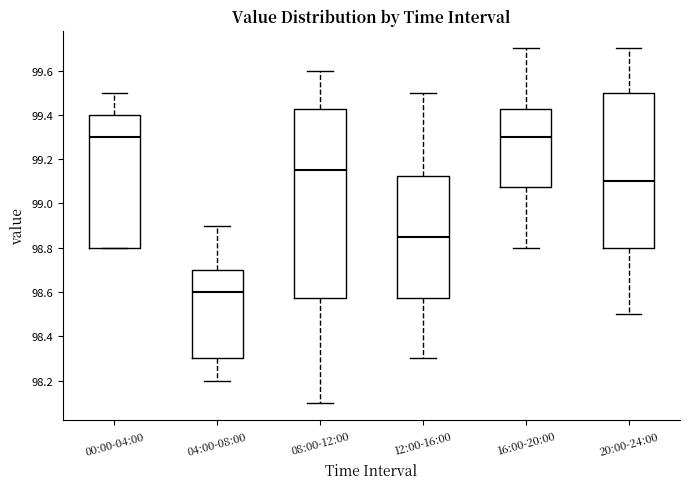

Reading left to right, read every box against the y-axis: the position of its median line, the range the box covers, and the ends of its whiskers. The values are not printed on the chart, so give them approximately, as read against the axis.

00:00-04:00: median 99.30, box 98.80 to 99.40, whiskers 98.80 to 99.50
04:00-08:00: median 98.60, box 98.30 to 98.70, whiskers 98.20 to 98.90
08:00-12:00: median 99.16, box 98.58 to 99.42, whiskers 98.10 to 99.60
12:00-16:00: median 98.86, box 98.58 to 99.12, whiskers 98.30 to 99.50
16:00-20:00: median 99.30, box 99.08 to 99.42, whiskers 98.80 to 99.70
20:00-24:00: median 99.10, box 98.80 to 99.50, whiskers 98.50 to 99.70